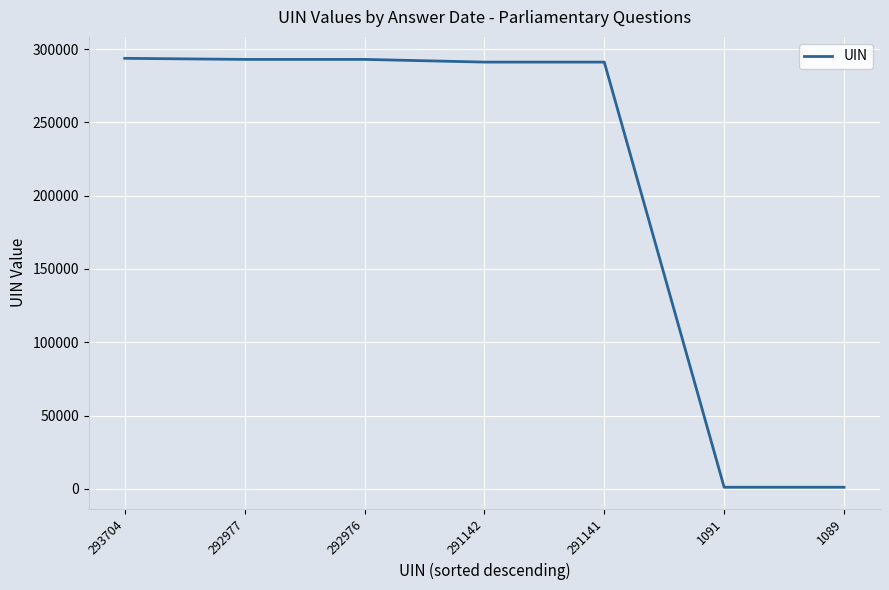

How many lines are shown in the chart?

1